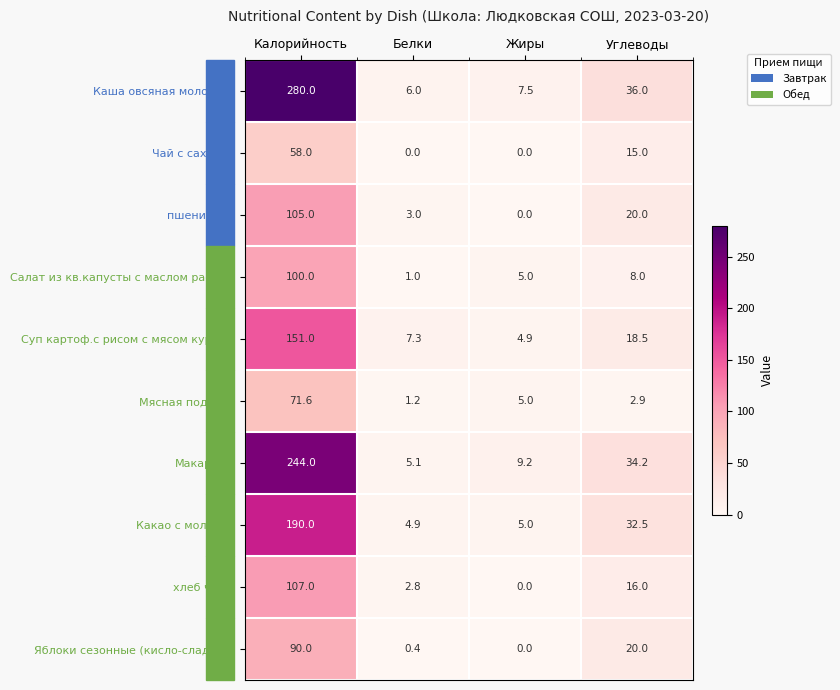

Where is пшеничный nearest to the value 52?

Углеводы